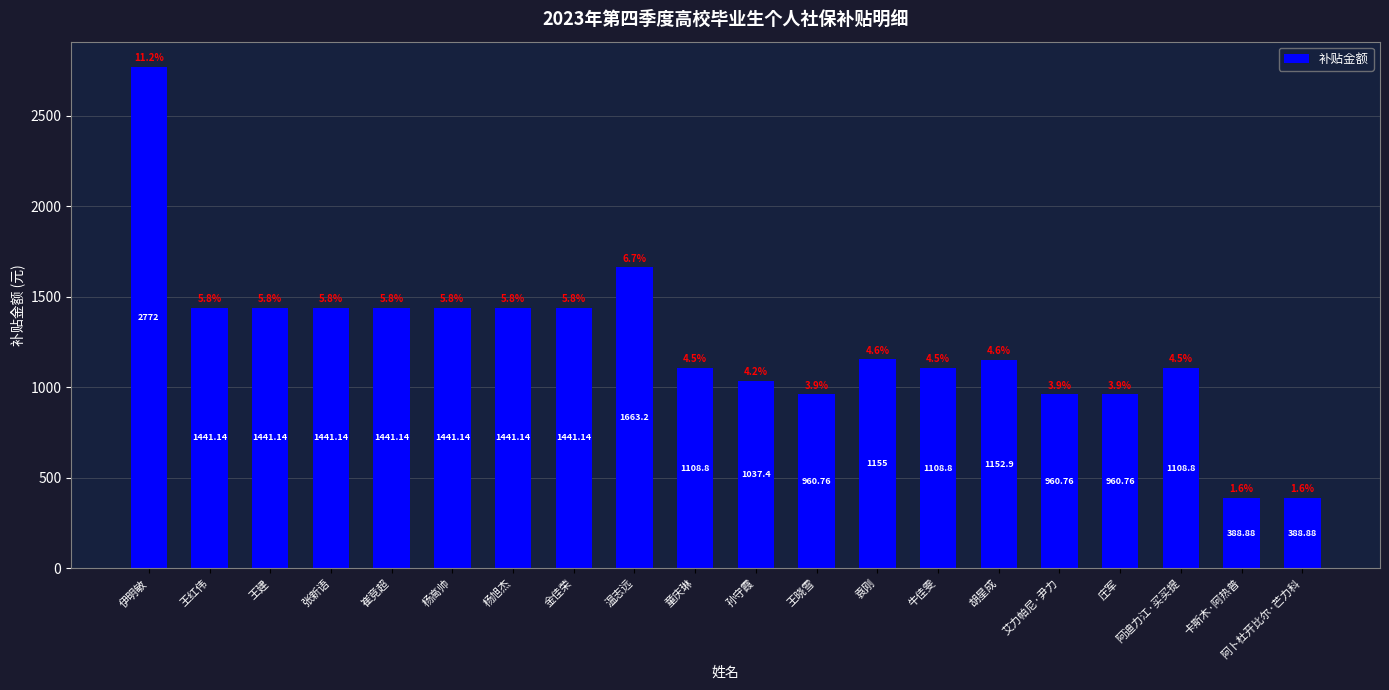

The value at 袁刚 is 1556.4. True or false?

False